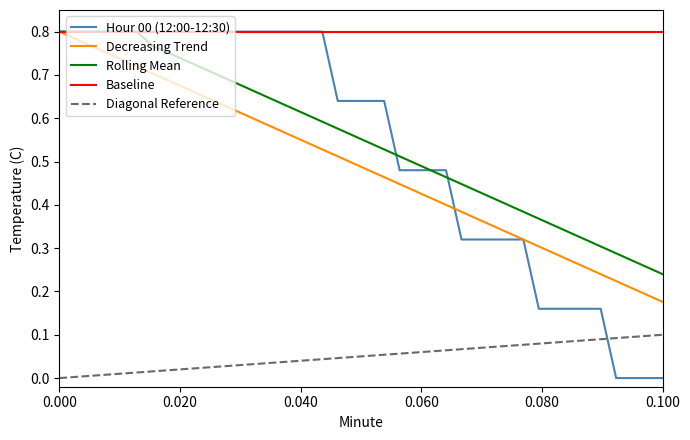

True or false: Decreasing Trend and Rolling Mean cross at least once.

False